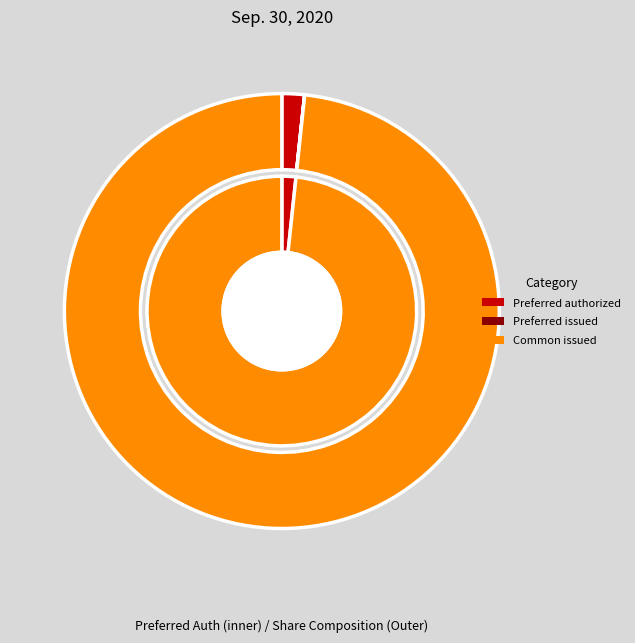

Rank the categories by value from lowest to highest.

Preferred stock, shares issued, Preferred stock, shares authorized, Common stock, shares issued